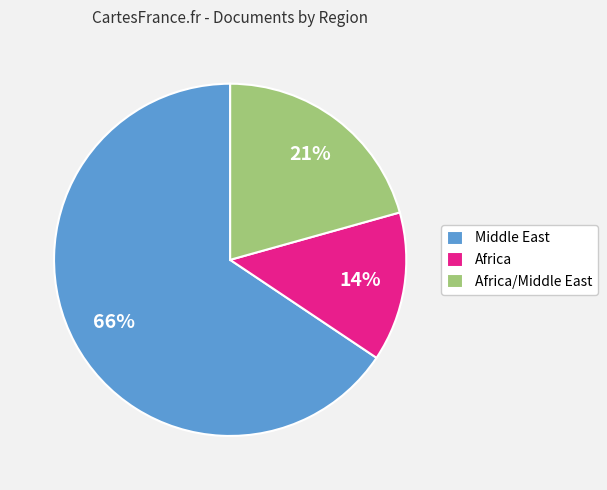

The Middle East slice represents 54% of the pie. True or false?

False